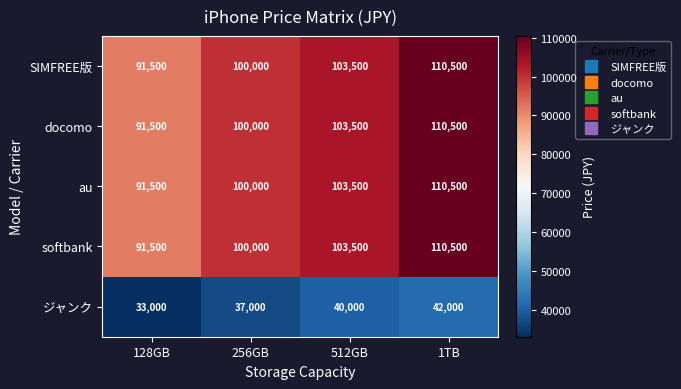

Rank the categories by softbank value from lowest to highest.

128GB, 256GB, 512GB, 1TB